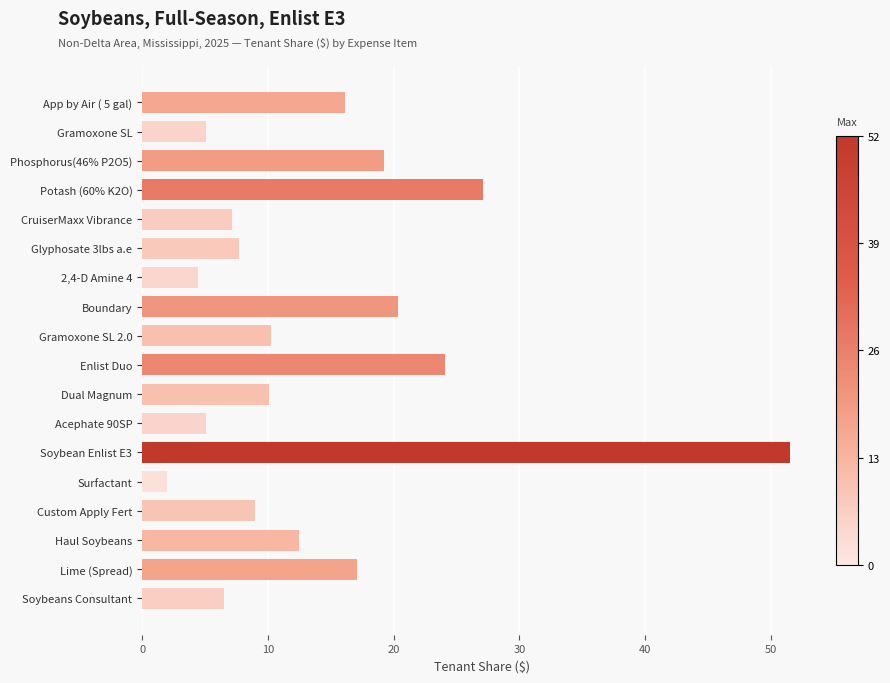

What is the average value?

14.2